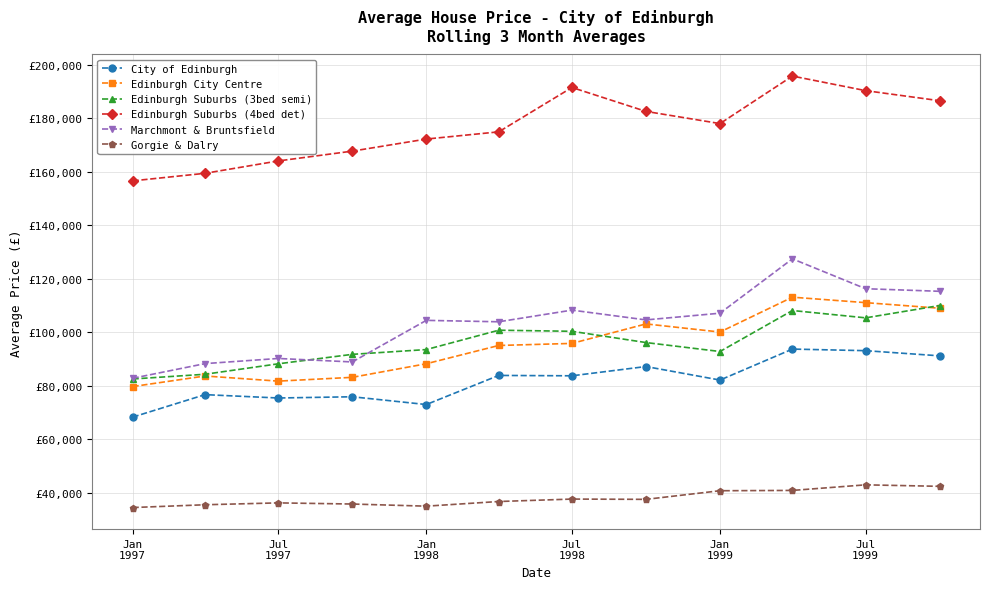

What is the sum of all City of Edinburgh values?

983176.6